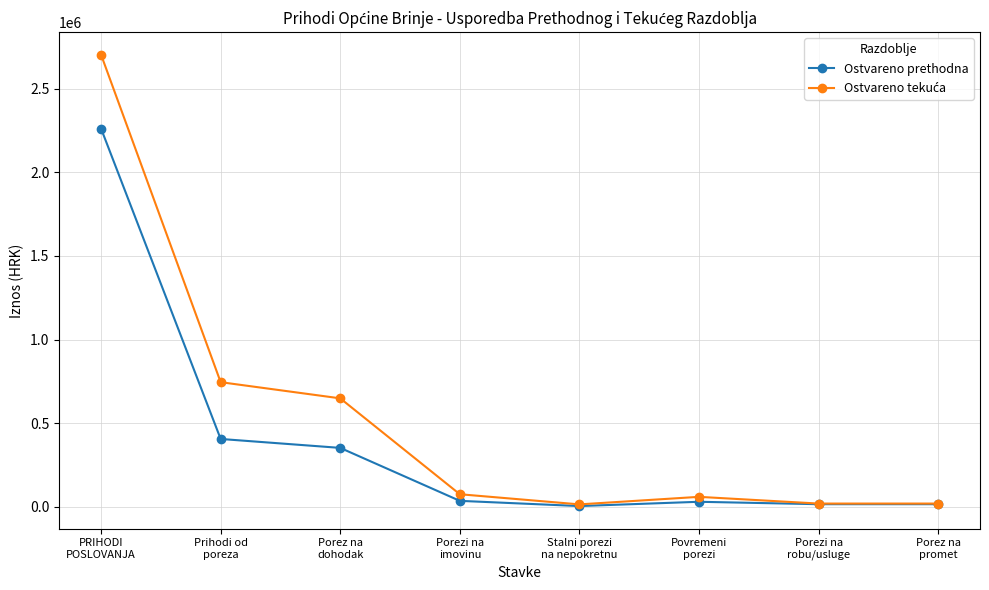

At how many categories does at least one series exceed 144642?

3